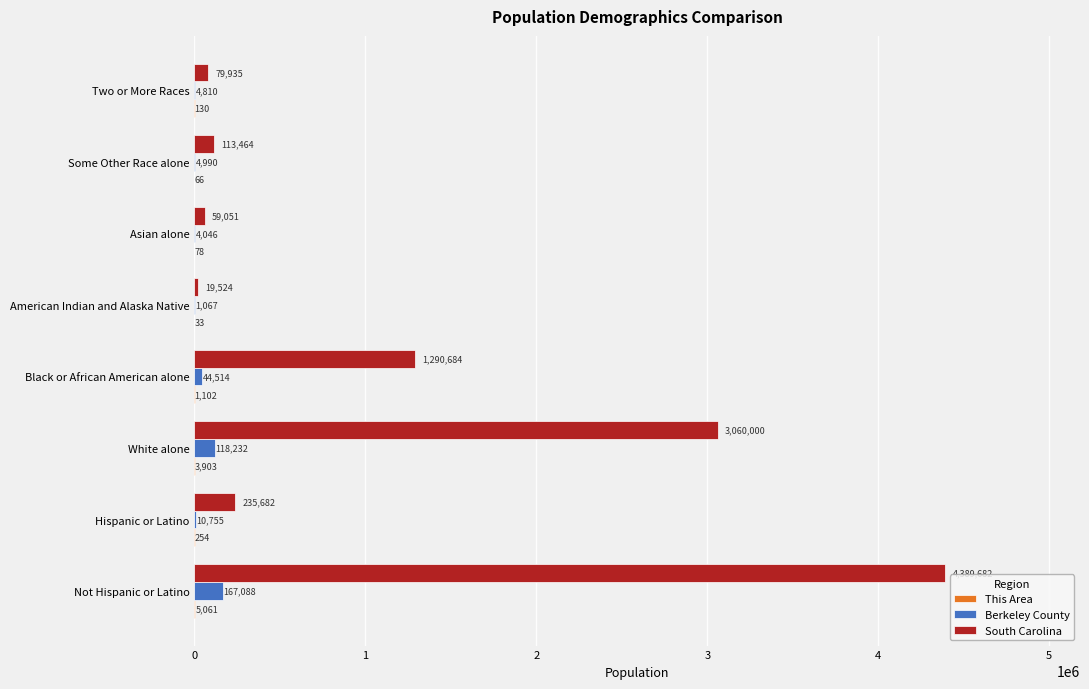

What is the maximum value shown in the chart?

4389682